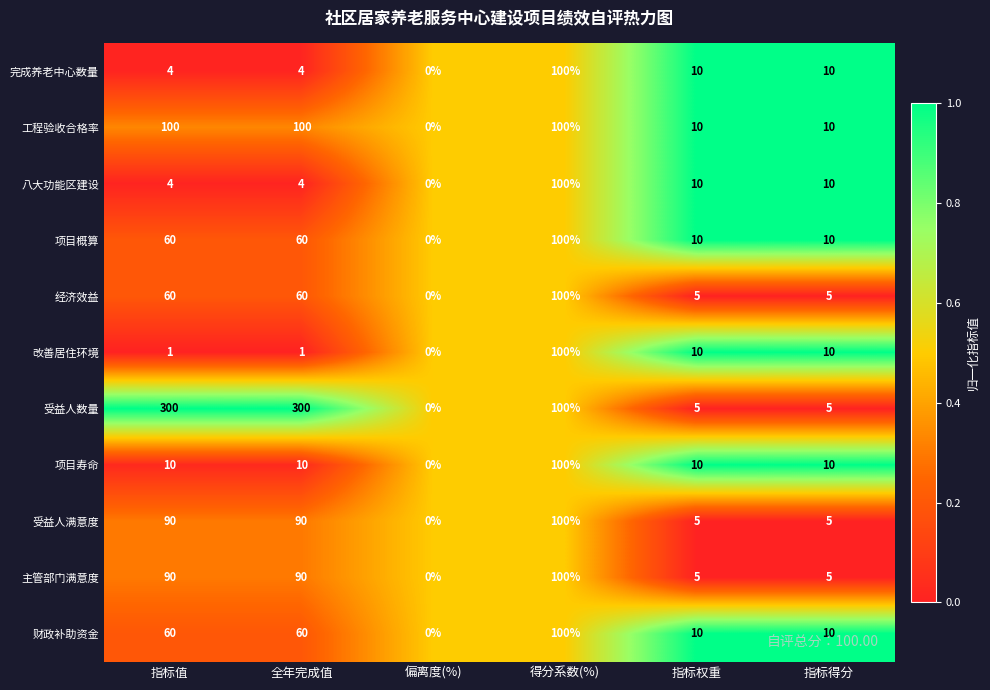

What is the sum of all 主管部门满意度 values?

290